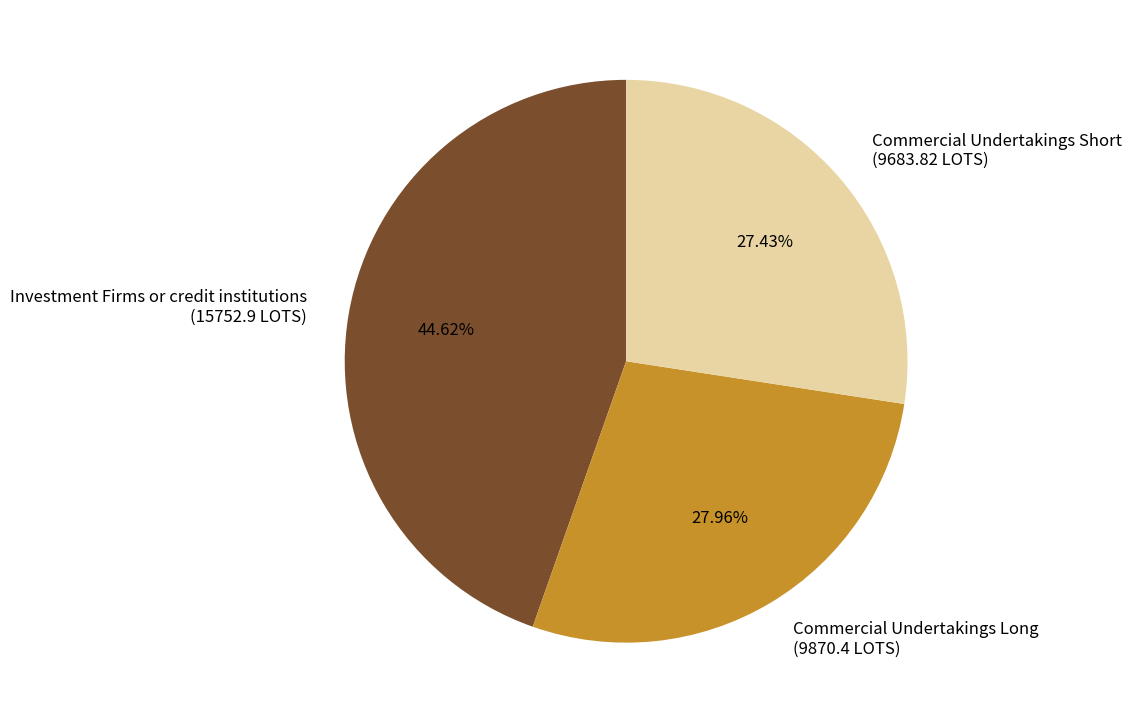

Count the number of slices in the pie.

3